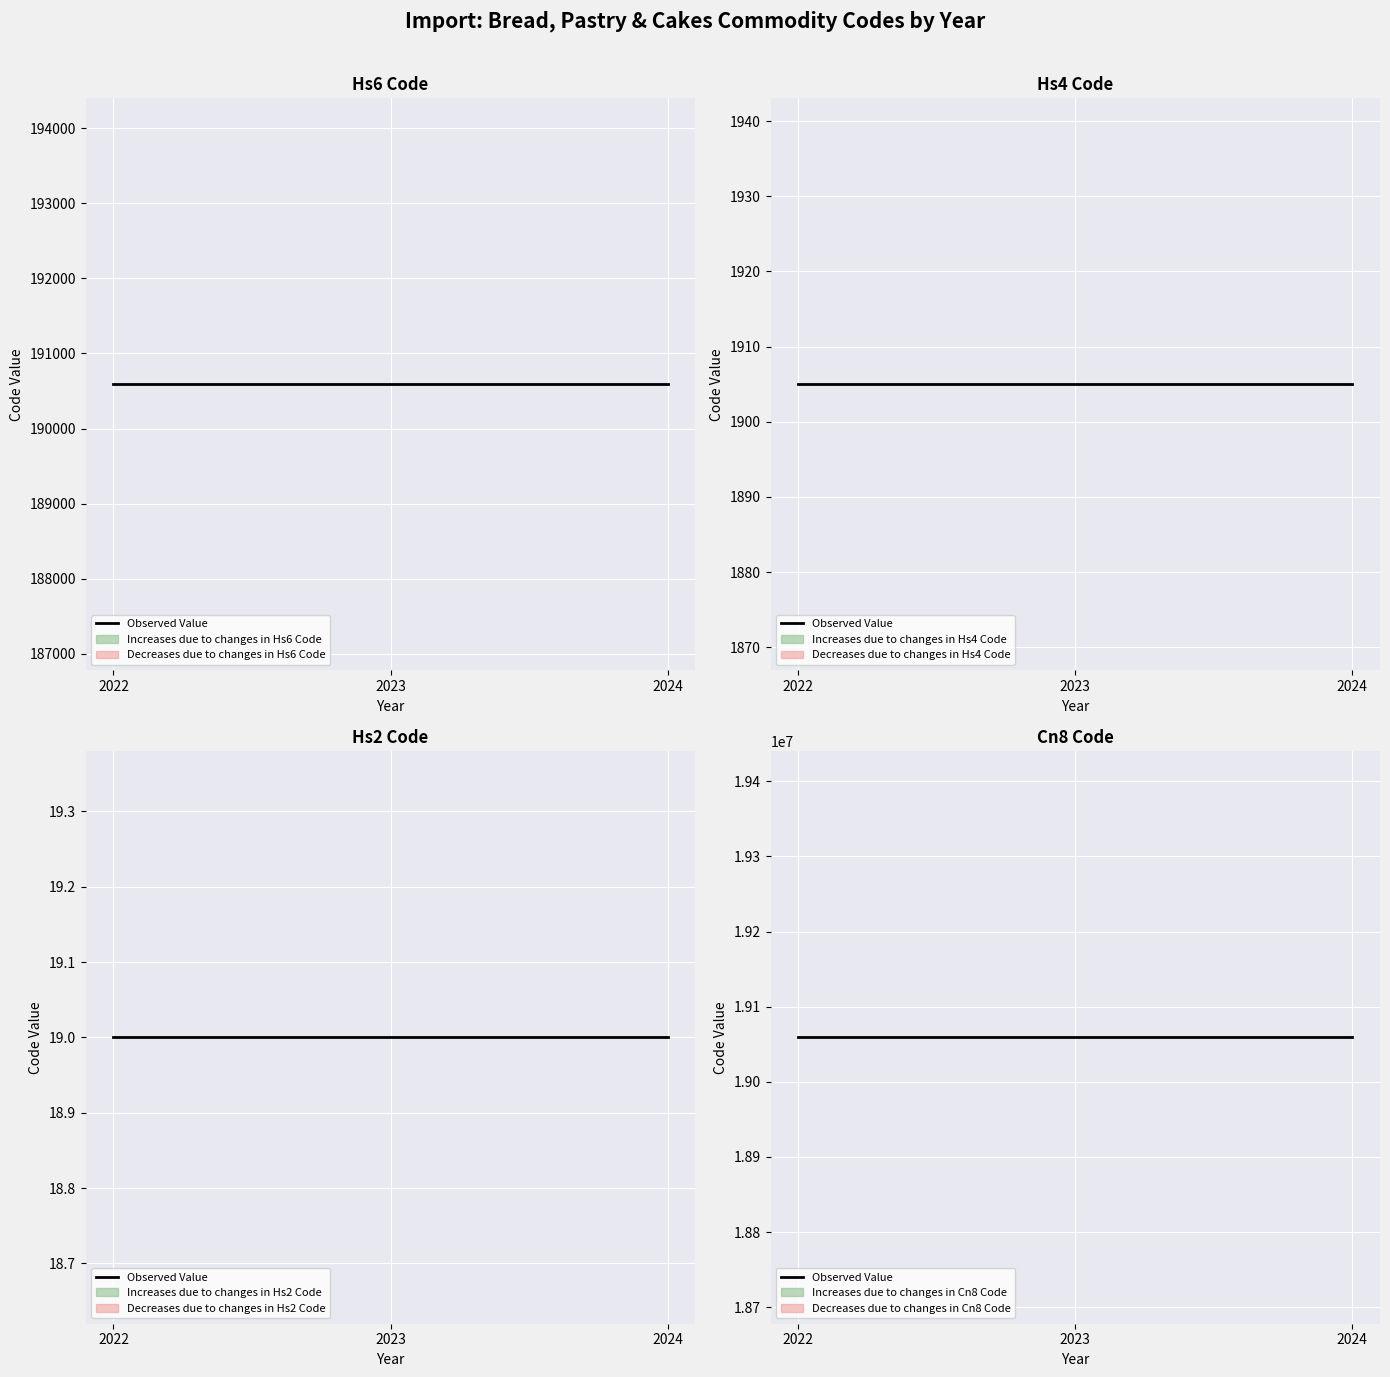

Reading left to right, what are all the values shown in this chart?

Commodity_Hs6Code: 2022=190590	2023=190590	2024=190590
Commodity_Hs4Code: 2022=1905	2023=1905	2024=1905
Commodity_Hs2Code: 2022=19	2023=19	2024=19
Commodity_Cn8Code: 2022=19059070	2023=19059070	2024=19059070